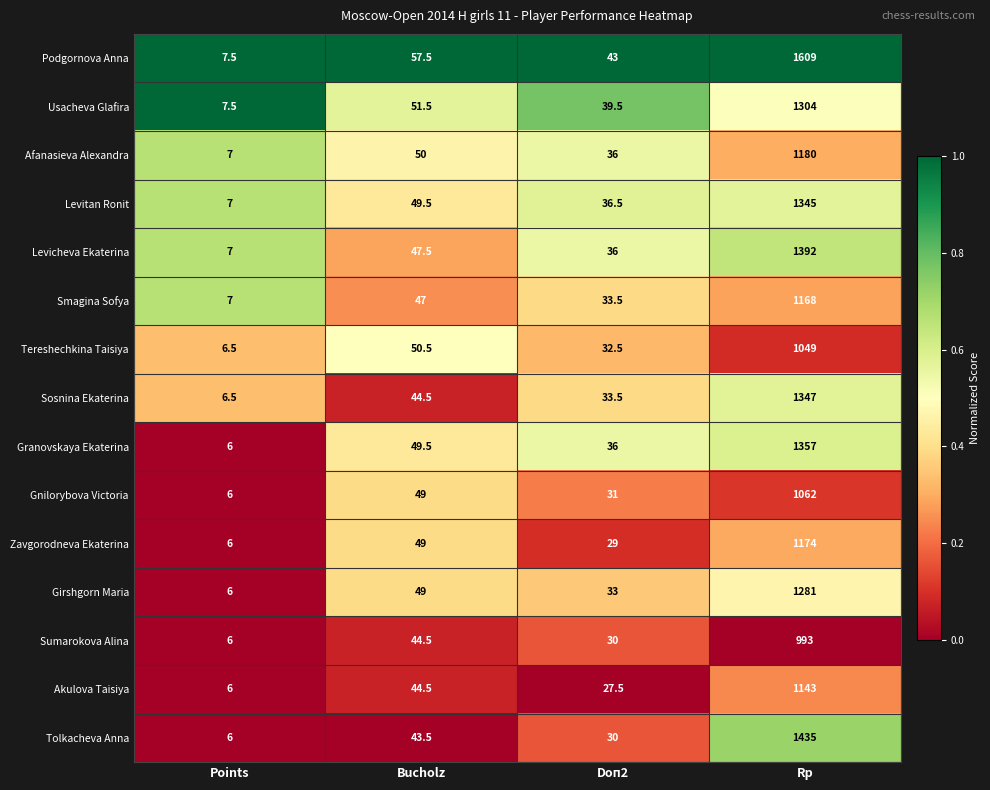

What is the total value across all series at Rp?

18839.0